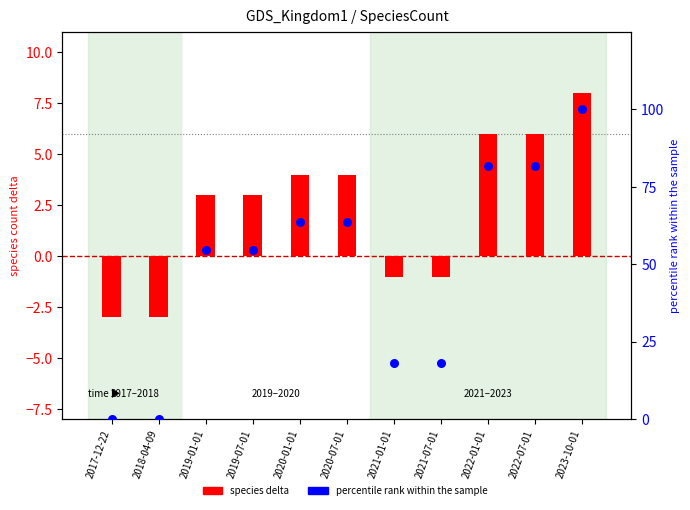

At how many categories does at least one series exceed 35?

7